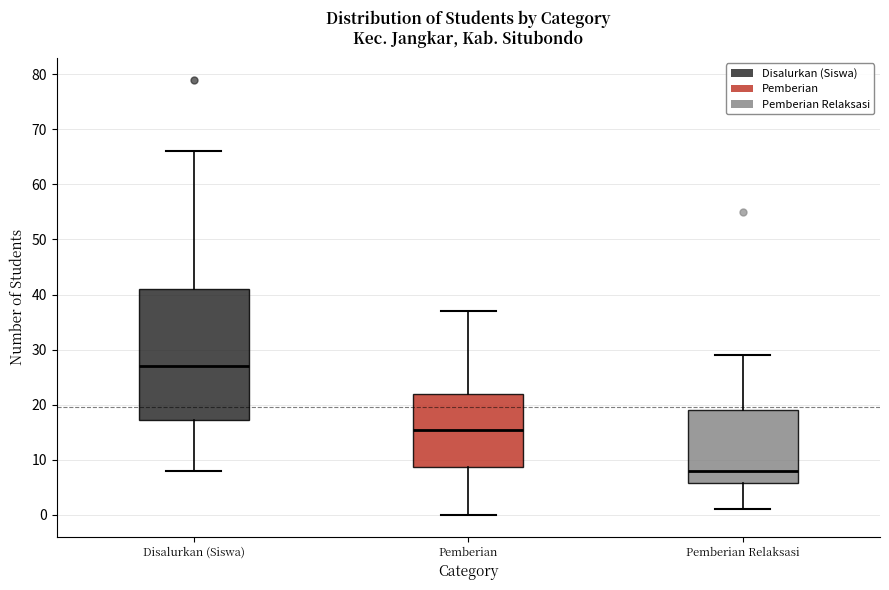

Reading left to right, read every box against the y-axis: the position of its median line, the range the box covers, and the ends of its whiskers. The values are not printed on the chart, so give them approximately, as read against the axis.

Disalurkan (Siswa): median 27, box 17 to 41, whiskers 8 to 66
Pemberian: median 16, box 9 to 22, whiskers 0 to 37
Pemberian Relaksasi: median 8, box 6 to 19, whiskers 1 to 29